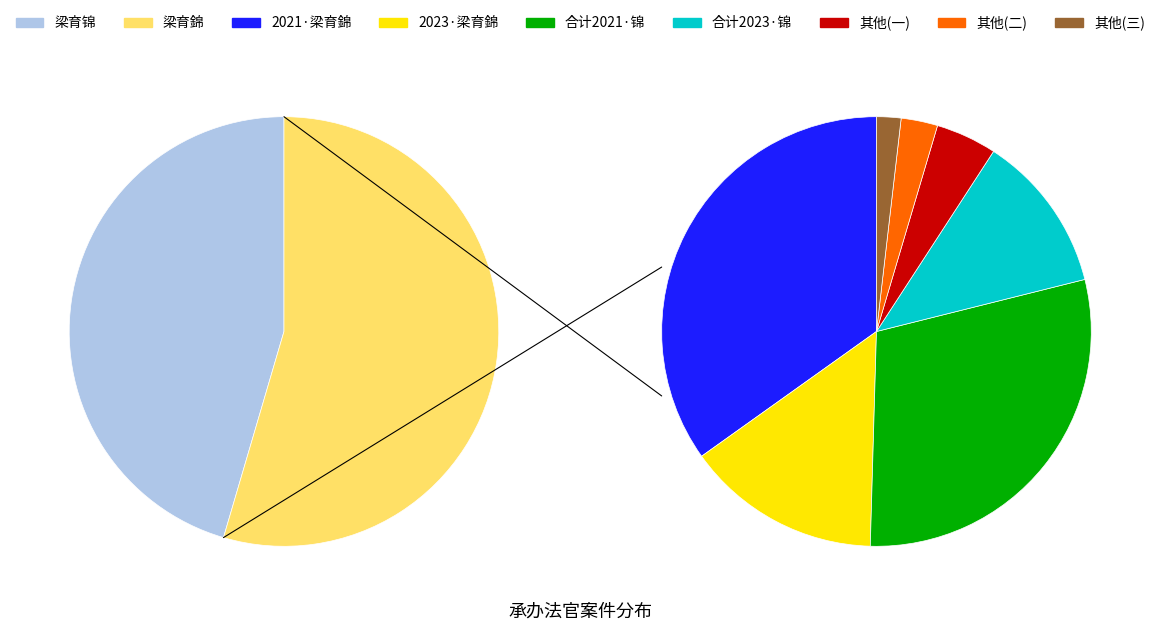

What is the ratio of the value at 梁育锦 to the value at 梁育錦?

0.8